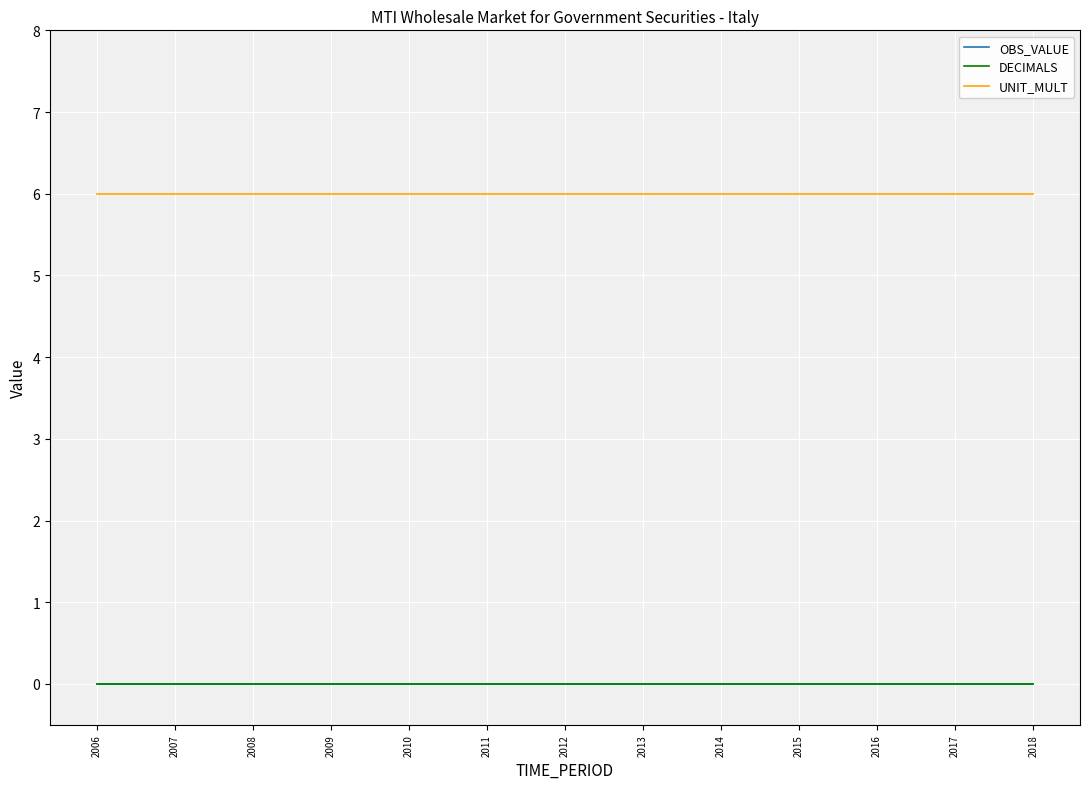

True or false: DECIMALS and OBS_VALUE cross at least once.

False